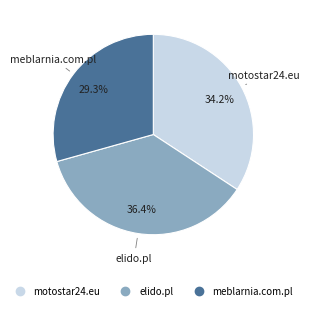

Rank the categories by value from lowest to highest.

meblarnia.com.pl, motostar24.eu, elido.pl